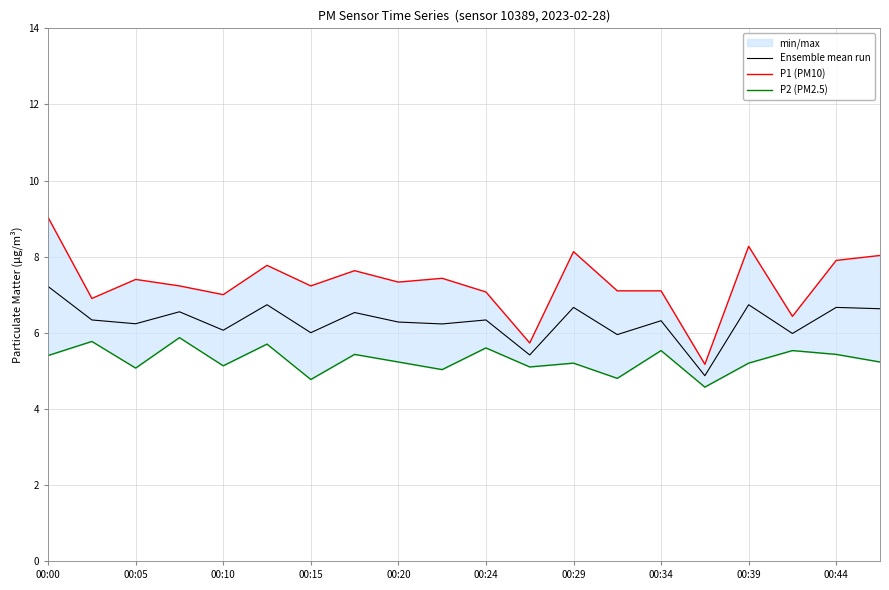

What is the maximum value for Ensemble mean run?

7.2